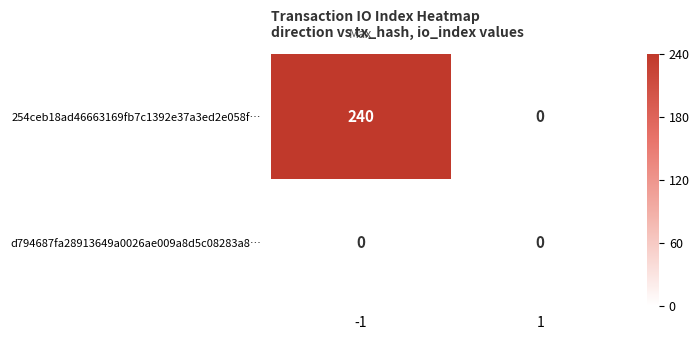

Rank the series at -1 from highest to lowest value.

254ceb18ad46663169fb7c1392e37a3ed2e058f…, d794687fa28913649a0026ae009a8d5c08283a8…